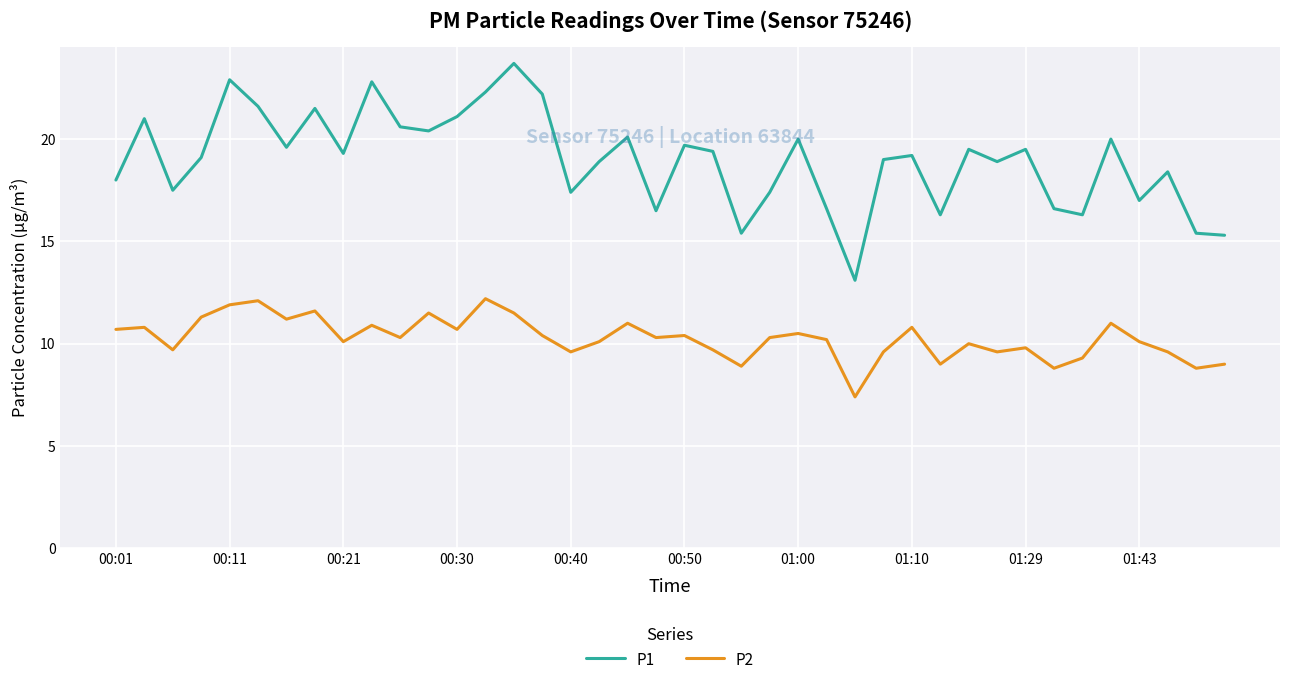

True or false: P2 and P1 cross at least once.

False